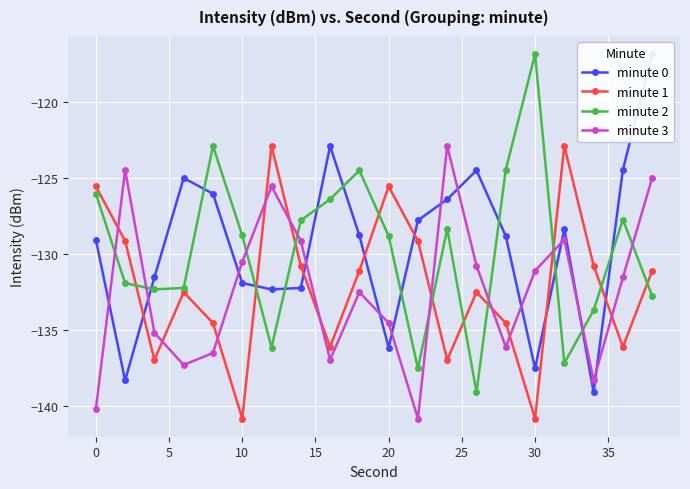

At how many categories does at least one series exceed -128?

17